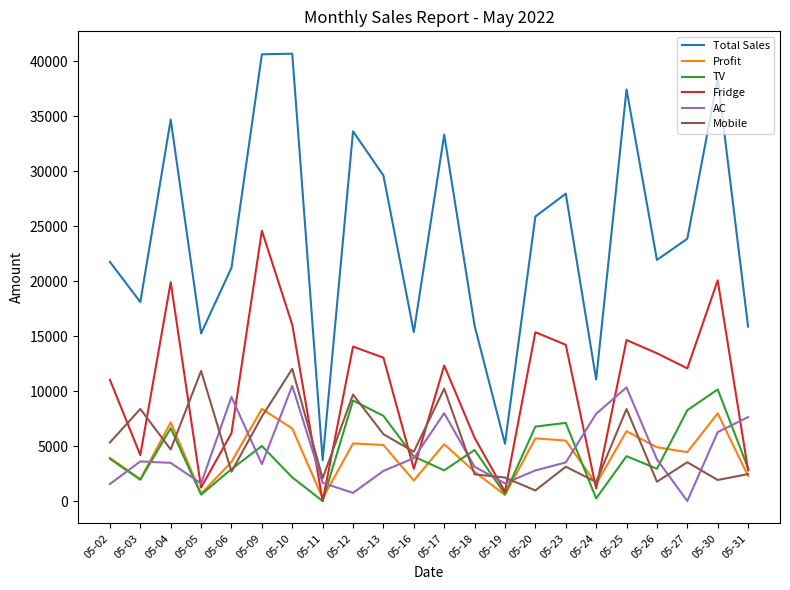

The Profit series shows 7349.2 at 05-13. True or false?

False